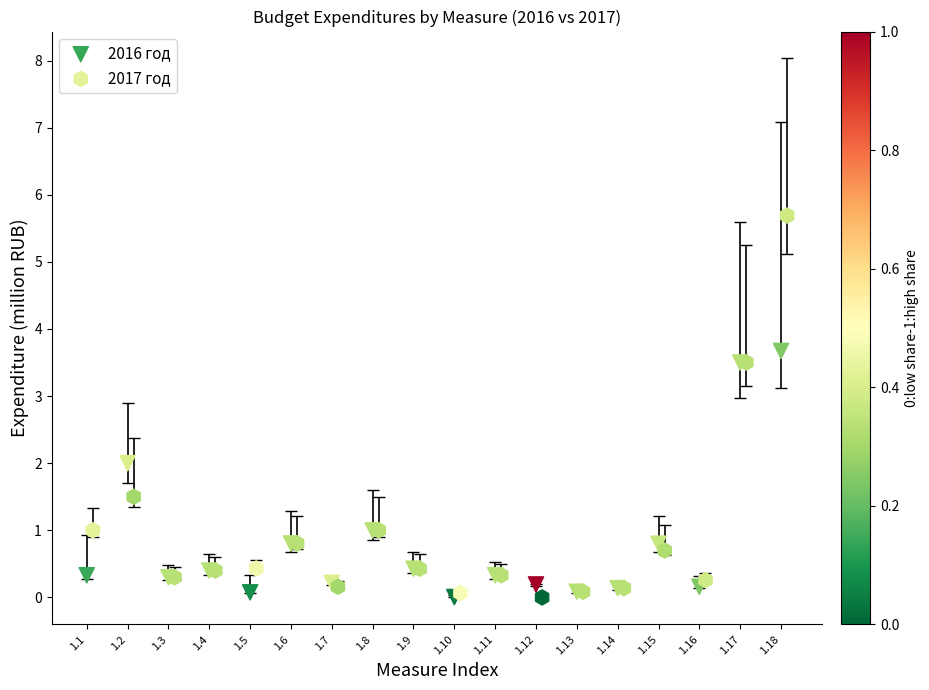

Which series has the largest Y range (max minus min)?

2017 год